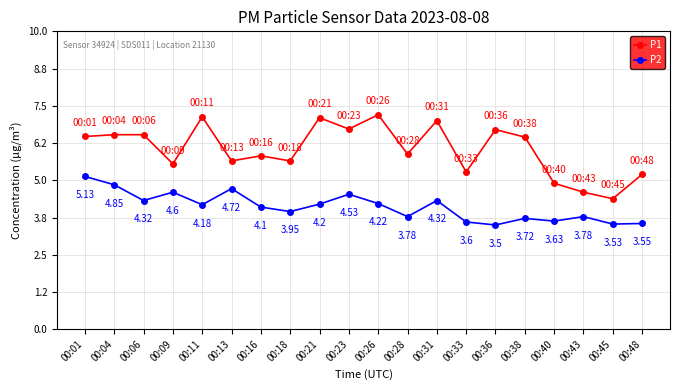

What is the total value across all series at 00:48?

8.8